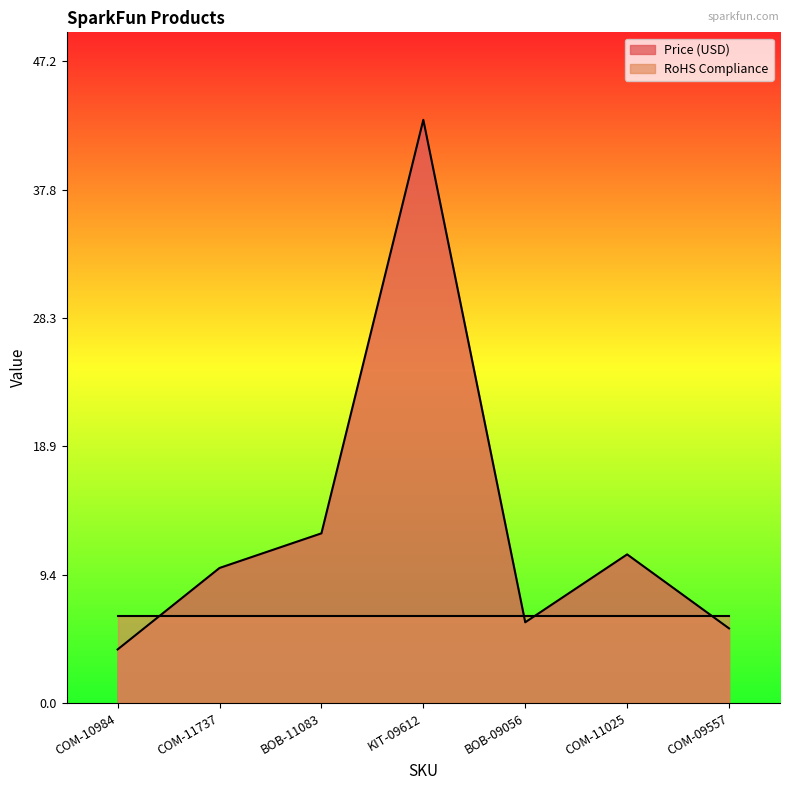

Between COM-10984 and COM-11737, which is larger?

COM-11737